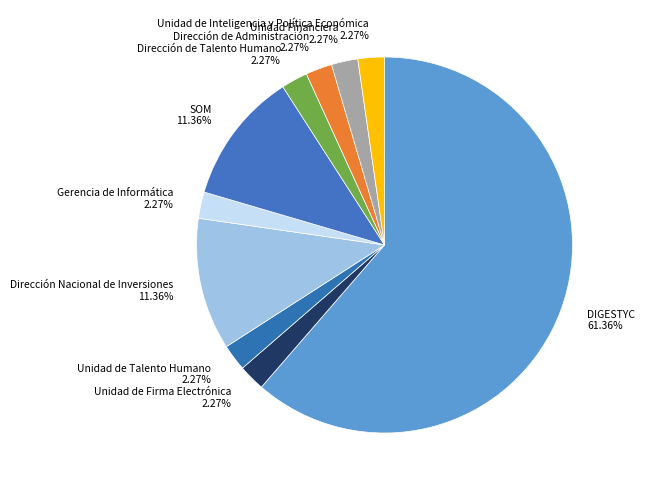

What is the largest slice in the pie chart?

DIGESTYC